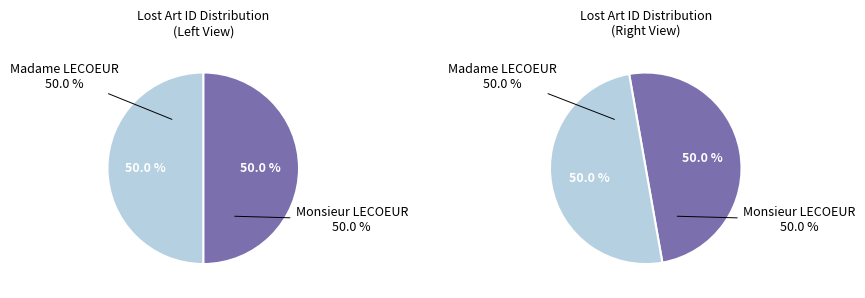

To the nearest percent, what percentage of the pie is Madame LECOEUR?

50%